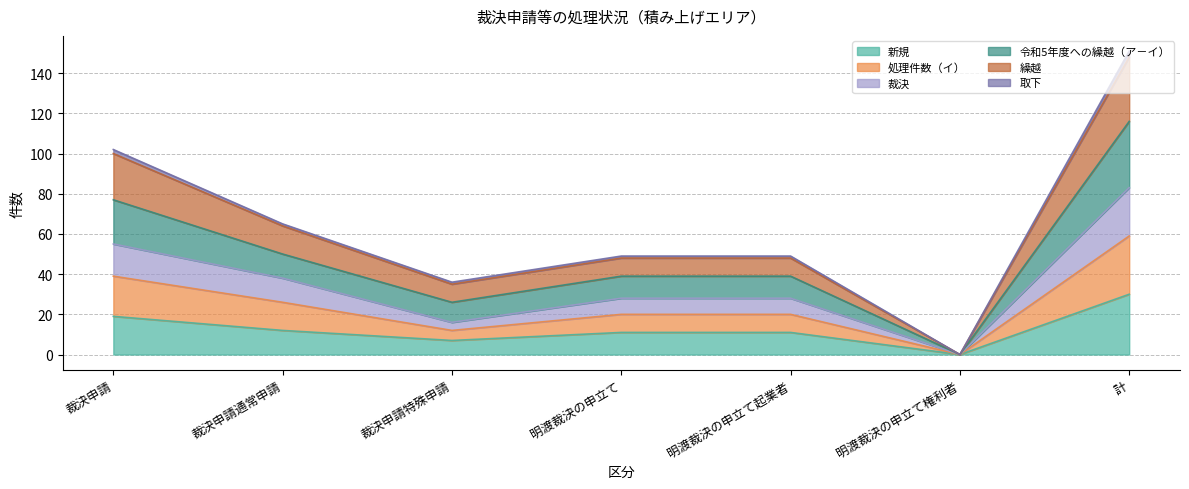

What is the highest value of the 新規 series?

30